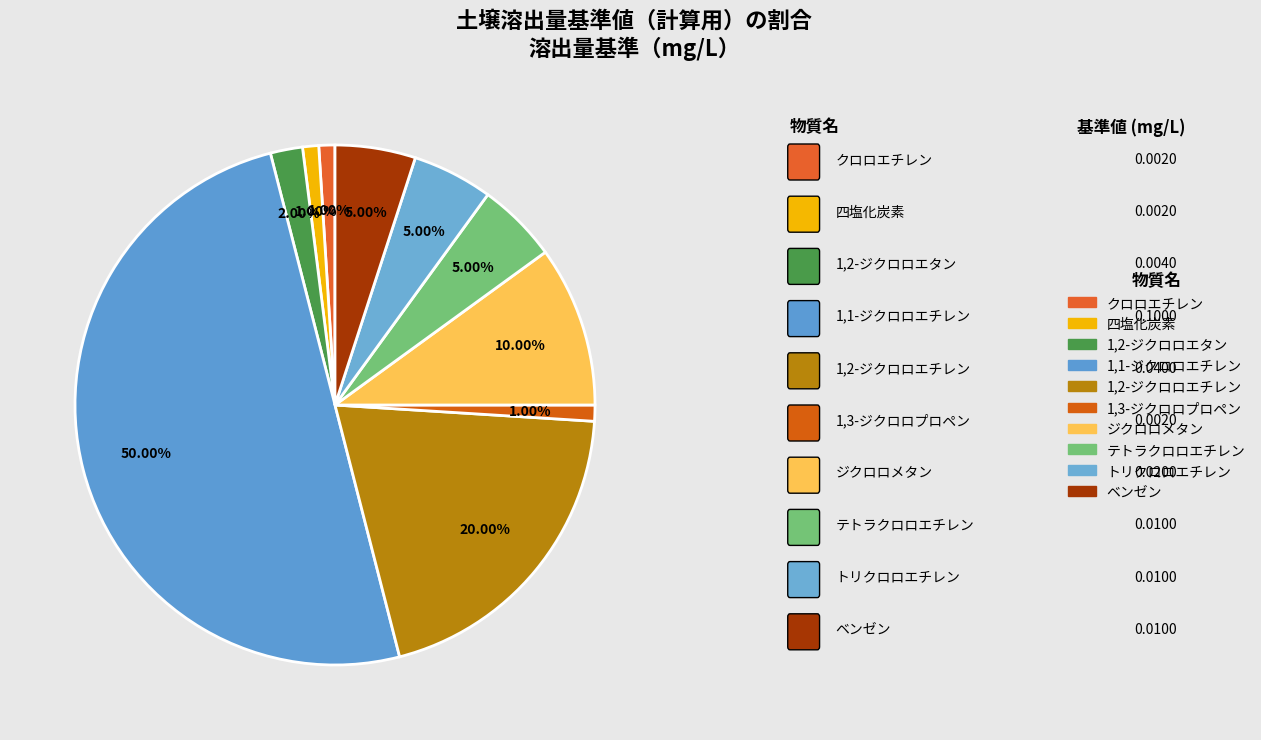

What percentage is NOT represented by 1,2-ジクロロエチレン?

80.0%